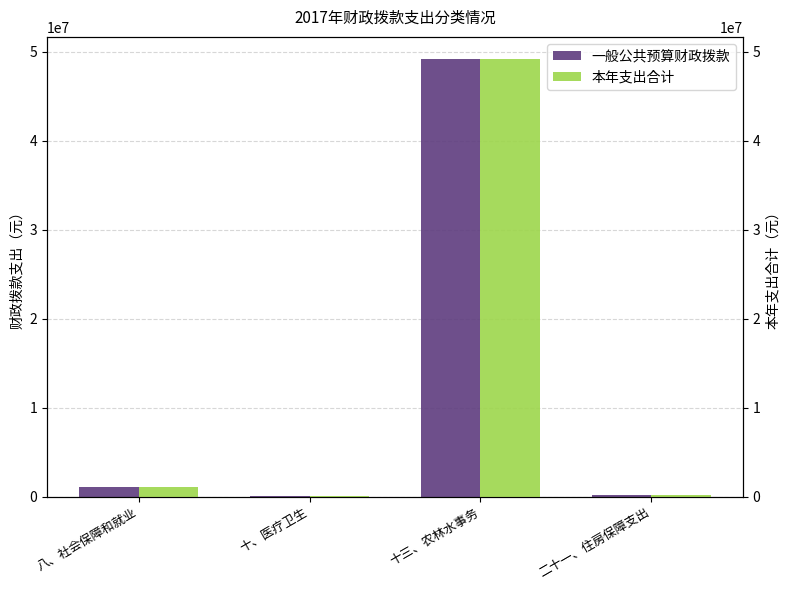

At 八、社会保障和就业, list the series in order from largest to smallest.

一般公共预算财政拨款, 本年支出合计